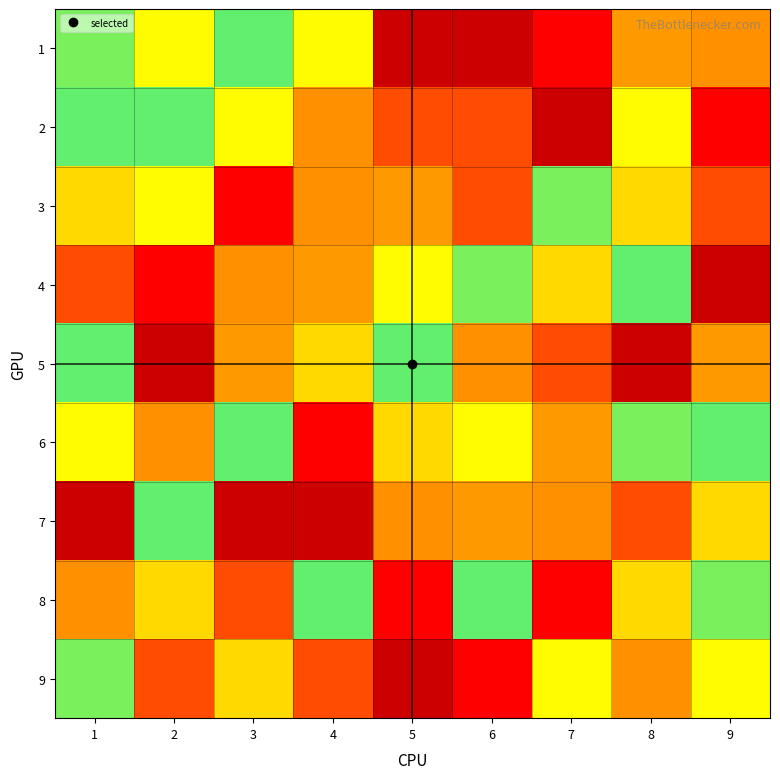

Which label corresponds to the largest value in the chart?

5